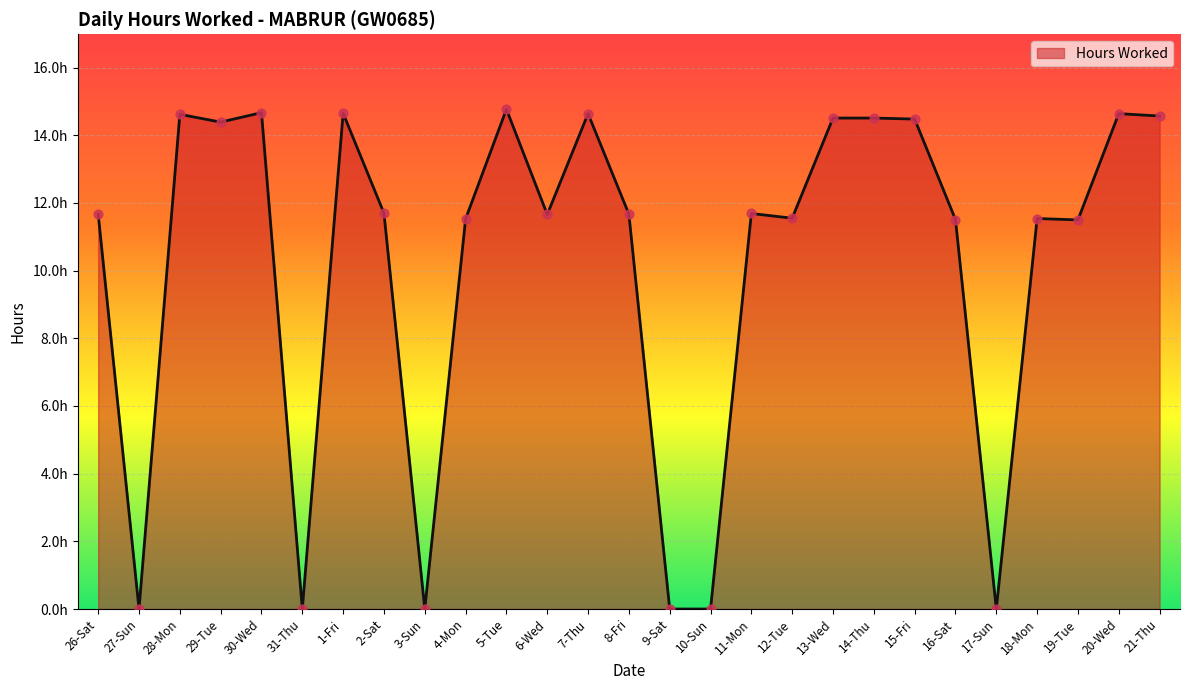

Which has a higher value, 14-Thu or 4-Mon?

14-Thu